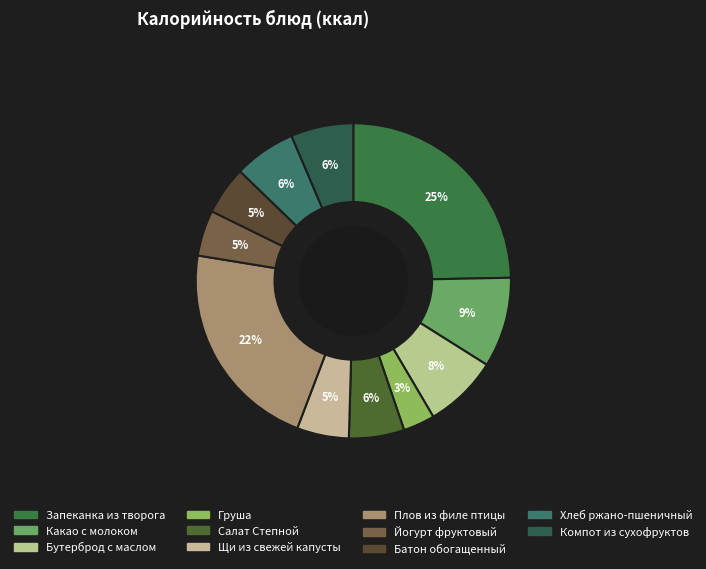

Does Груша represent more than half of the total?

No